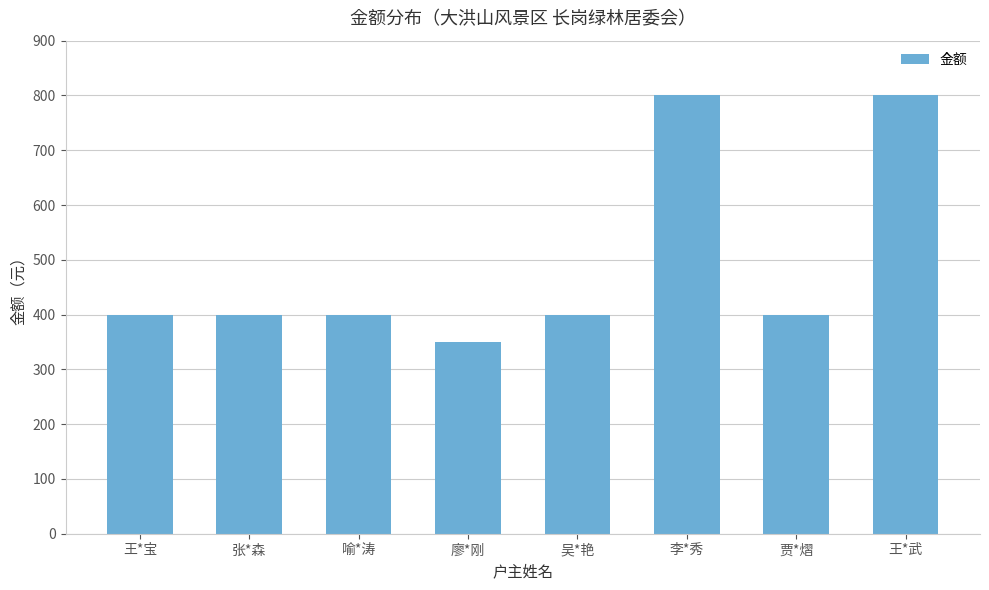

What is the label of the 5th bar from the left?

吴*艳